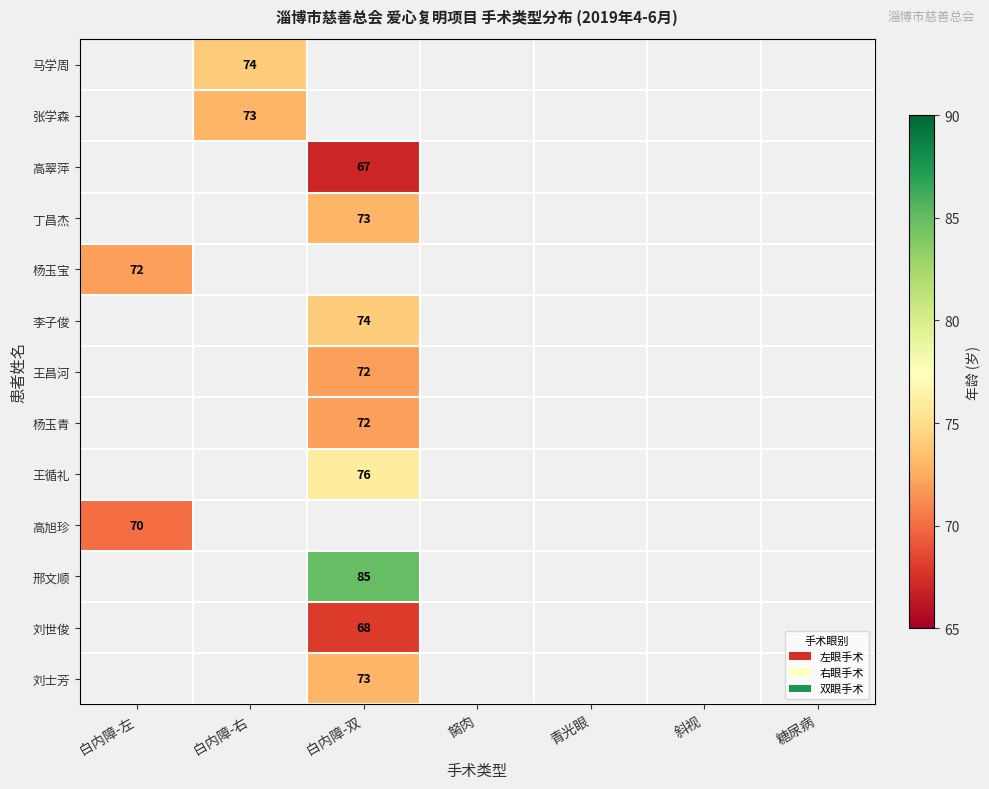

Is it true that 马学周 equals 102 at 白内障-右?

False